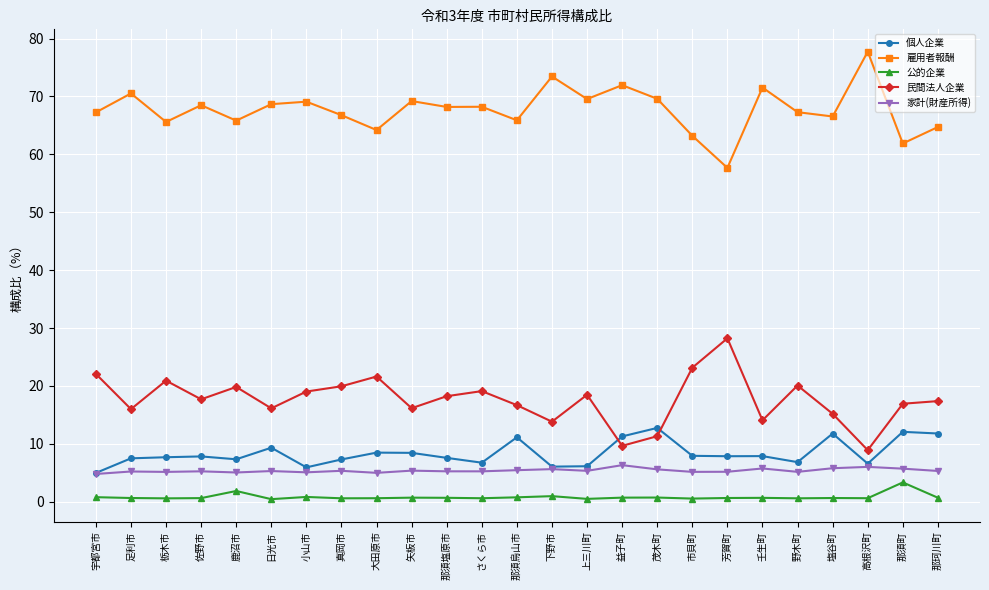

Count the number of categories in the chart.

25